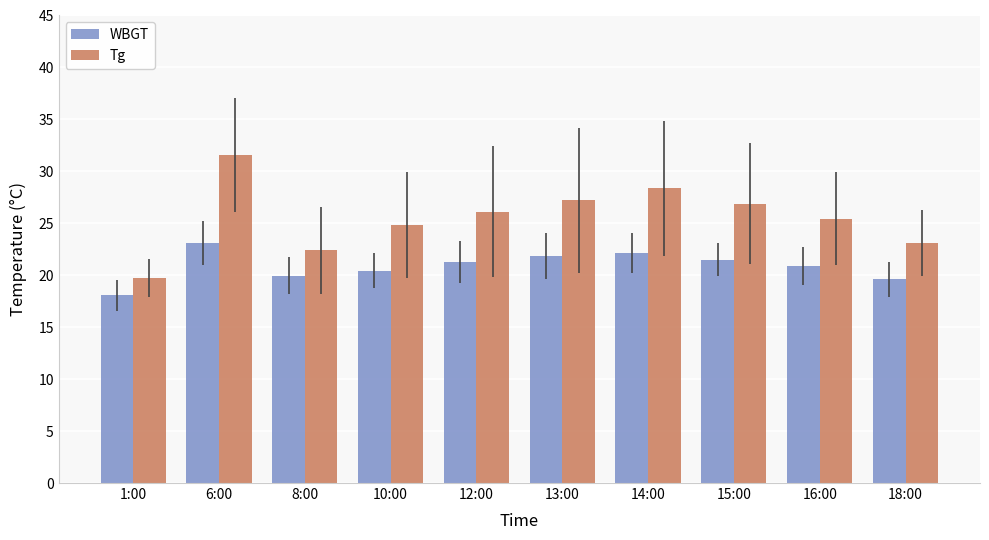

Which series has the largest total across all categories?

Tg